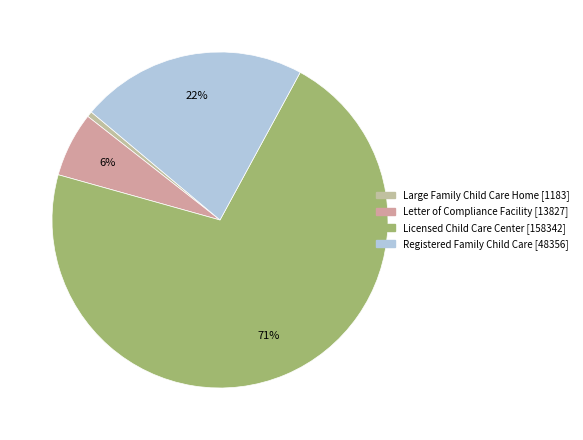

How many segments does this pie chart have?

4